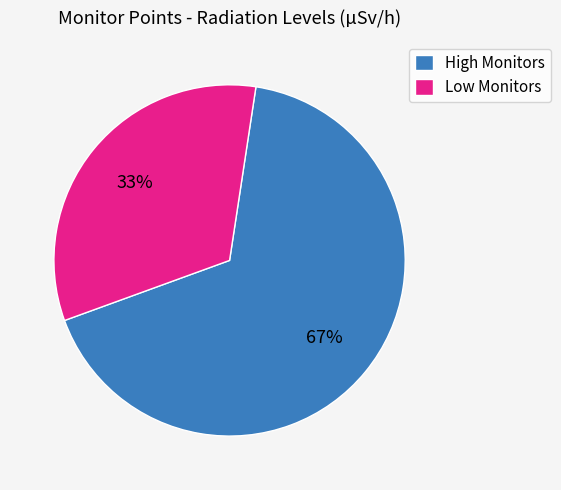

True or false: Low Monitors accounts for 26% of the total.

False